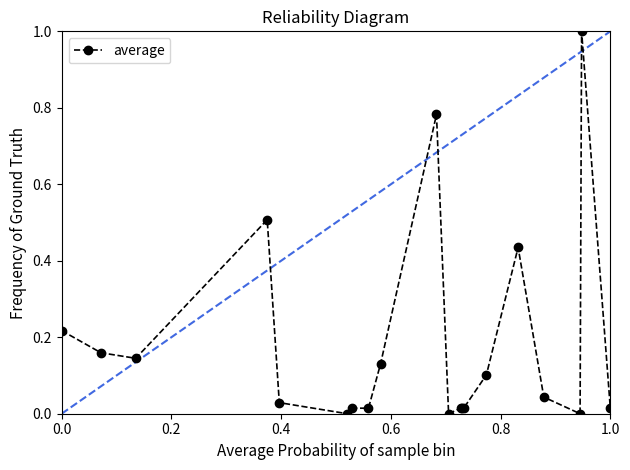

What is the difference between the maximum and second lowest values?

1.0